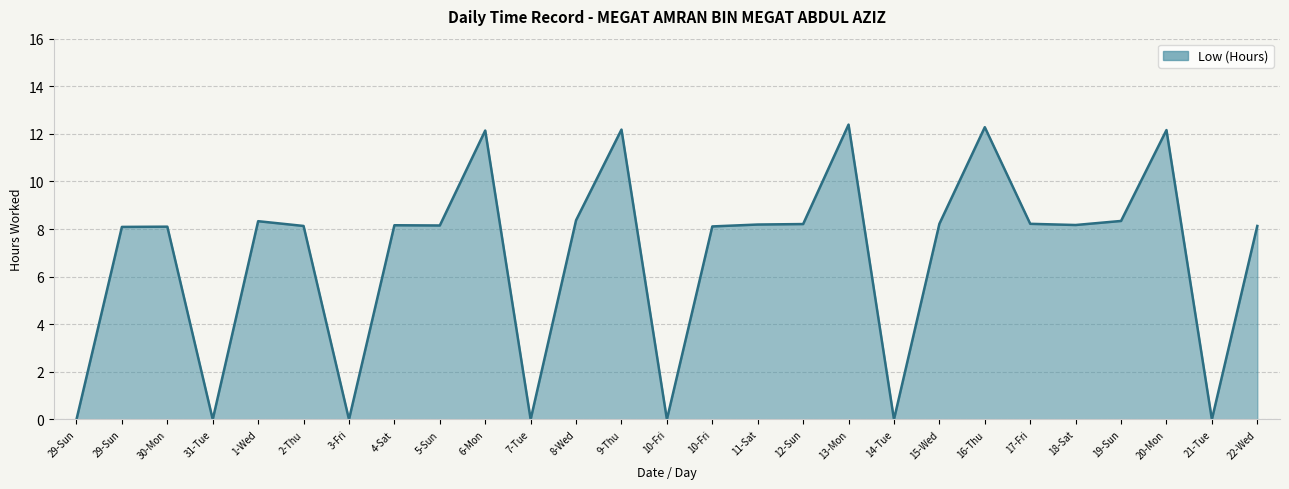

What is the label of the 14th point from the left?

10-Fri